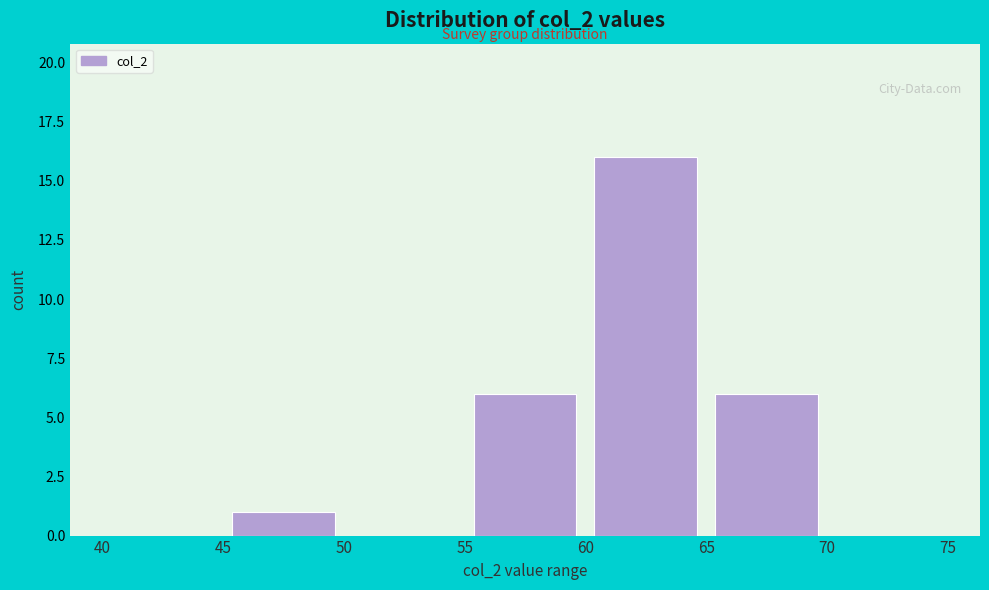

Reading left to right, transcribe this chart: for each bar, give the range it covers on the x-axis and its height. The values are not printed on the chart, so give them approximately, as read against the axis.

40 to 45: 0
45 to 50: 1
50 to 55: 0
55 to 60: 6
60 to 65: 16
65 to 70: 6
70 to 75: 0